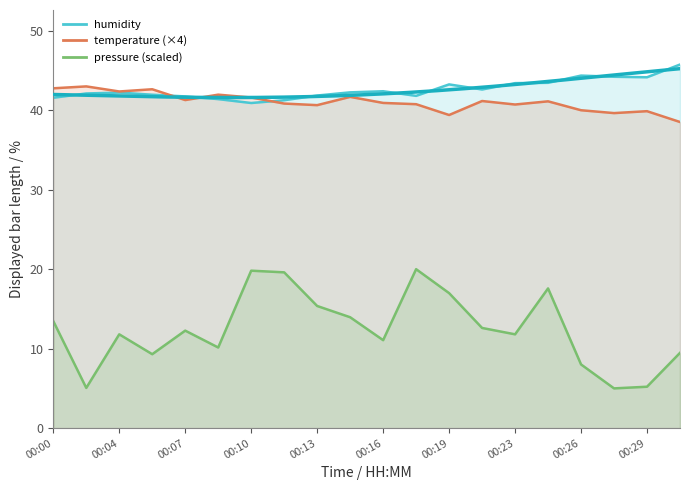

Is it true that humidity equals 22.2 at 00:18?

False